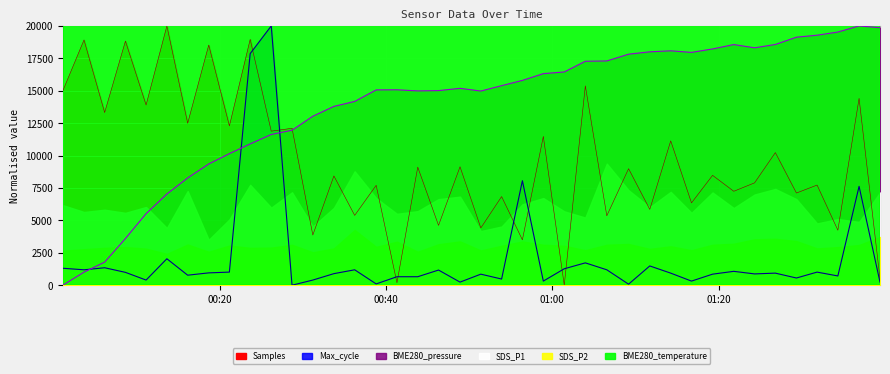

What is the sum of the Samples values at 2023/05/04 00:01:09 and 2023/05/04 01:26:50?

25218.7